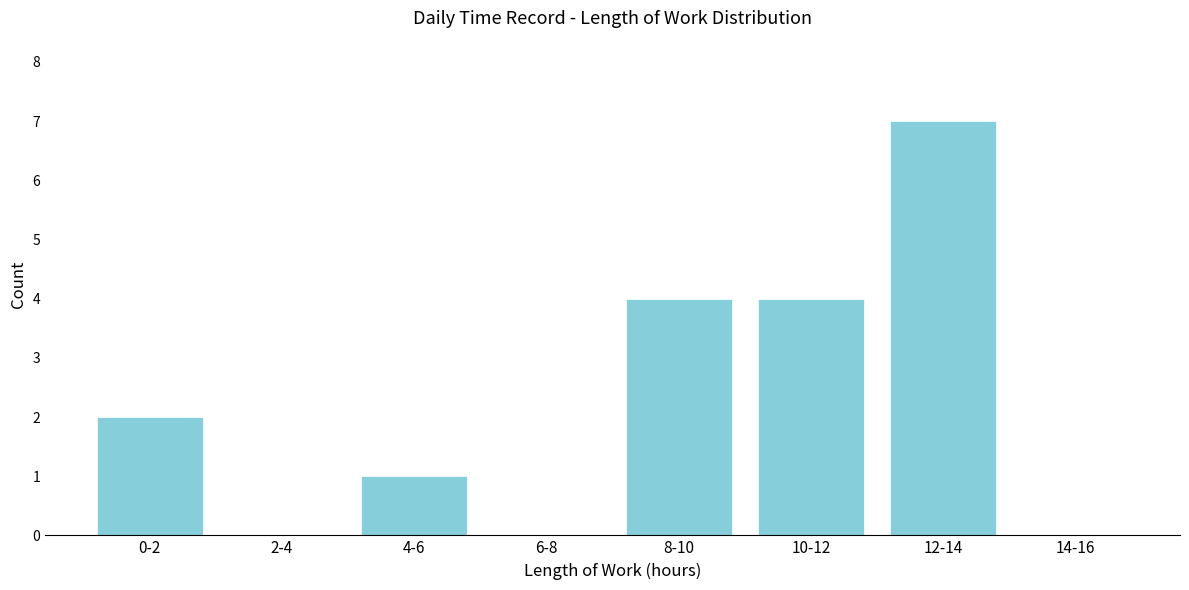

Reading right to left, what are all the values shown in this chart?

14-16=0	12-14=7	10-12=4	8-10=4	6-8=0	4-6=1	2-4=0	0-2=2